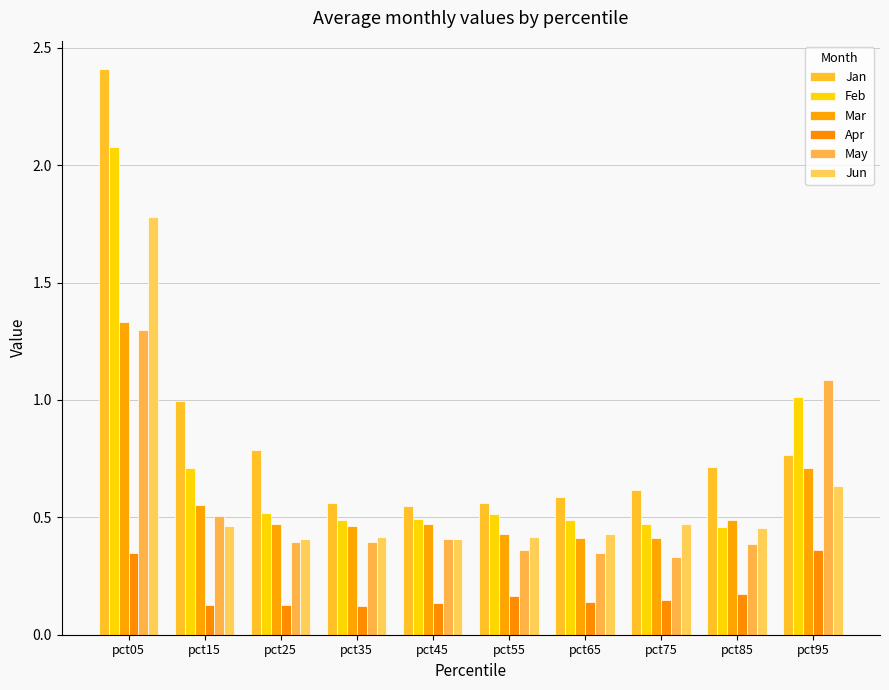

What is the difference between the maximum and second lowest values in the May series?

0.9